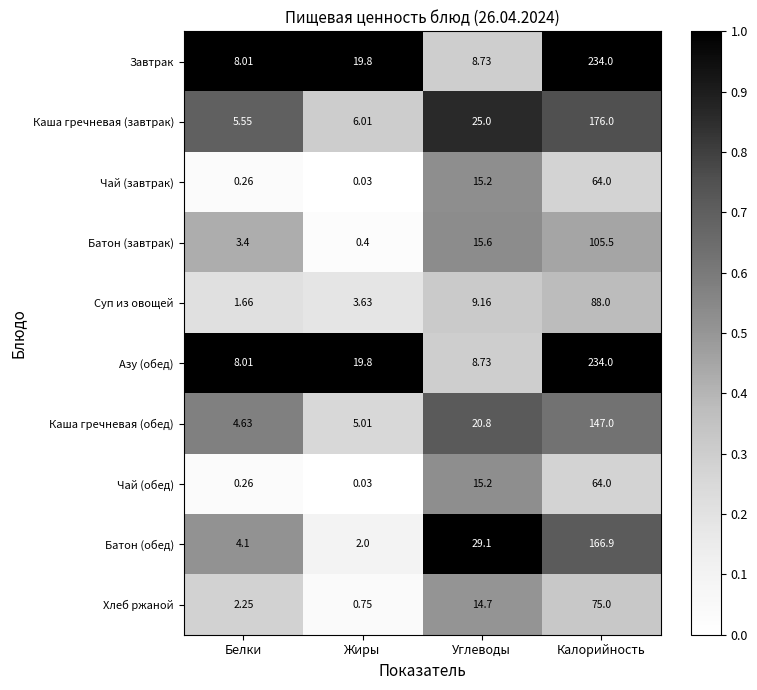

List the labels in order of Хлеб ржаной value, smallest first.

Жиры, Белки, Углеводы, Калорийность